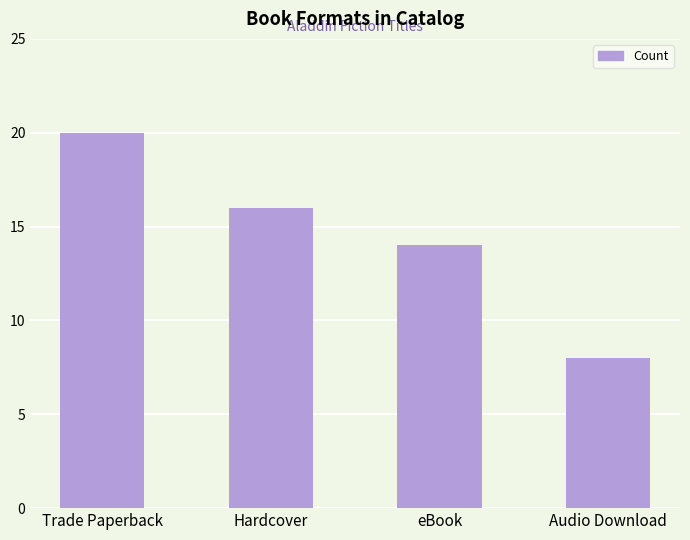

What is the label of the 2nd bar from the left?

Hardcover